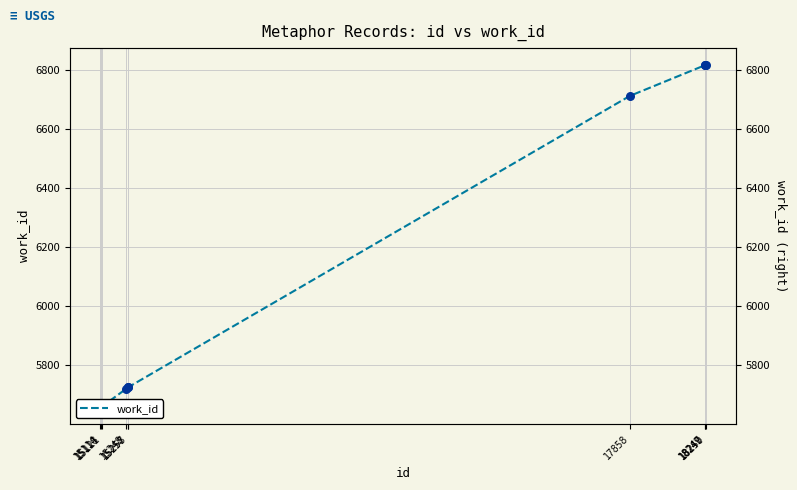

What is the ratio of the value at 18250 to the value at 17858?

1.0